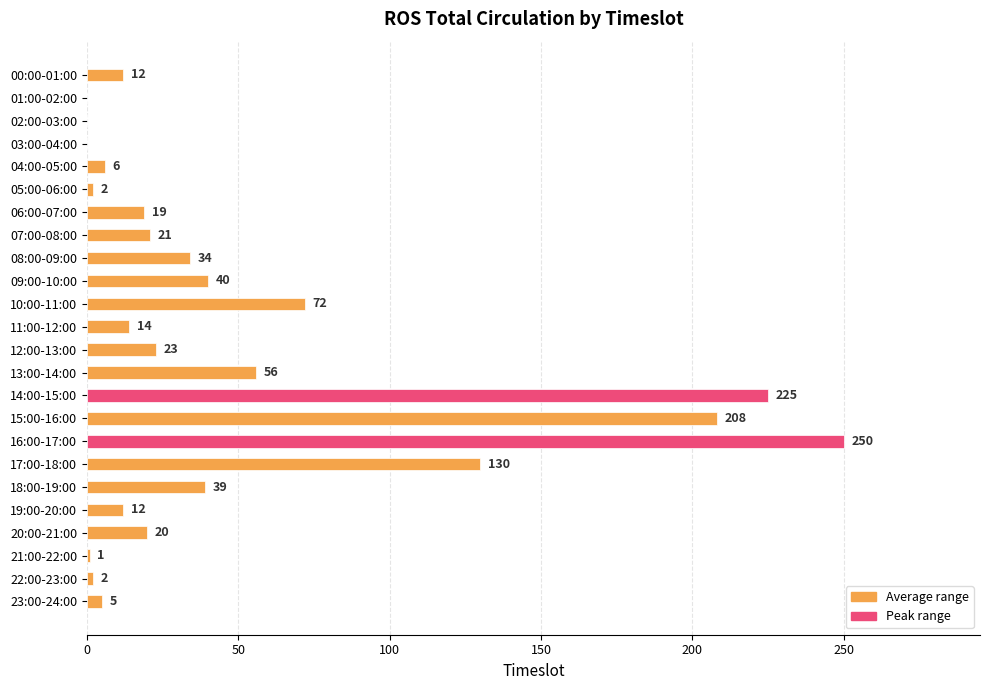

Between 18:00-19:00 and 15:00-16:00, which is larger?

15:00-16:00